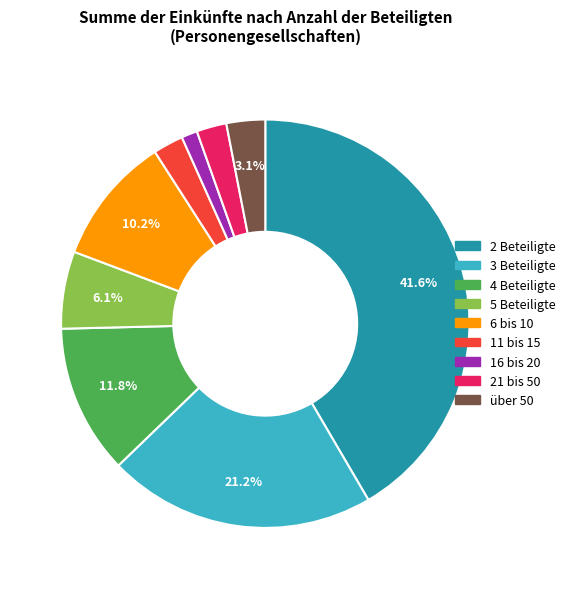

To the nearest percent, what percentage of the pie is 11 bis 15?

2%